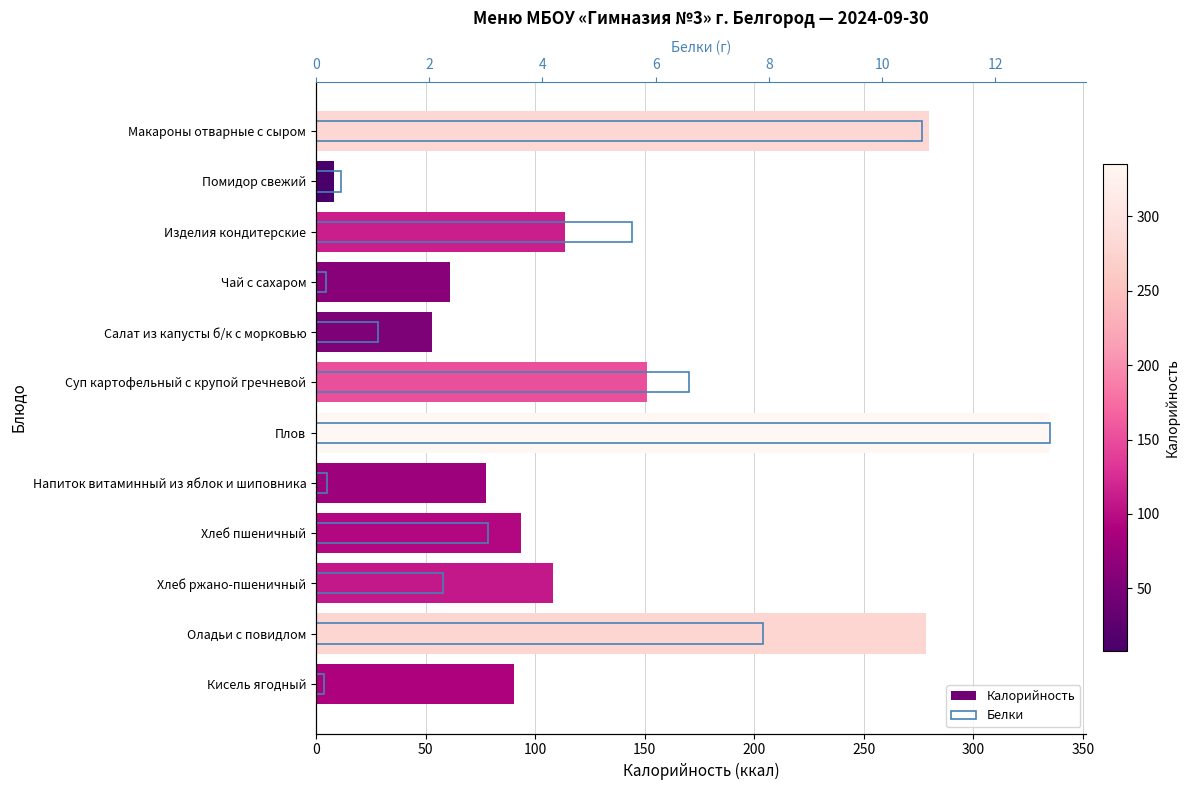

Which series changed the most between Напиток витаминный из яблок и шиповника and Хлеб ржано-пшеничный?

Калорийность